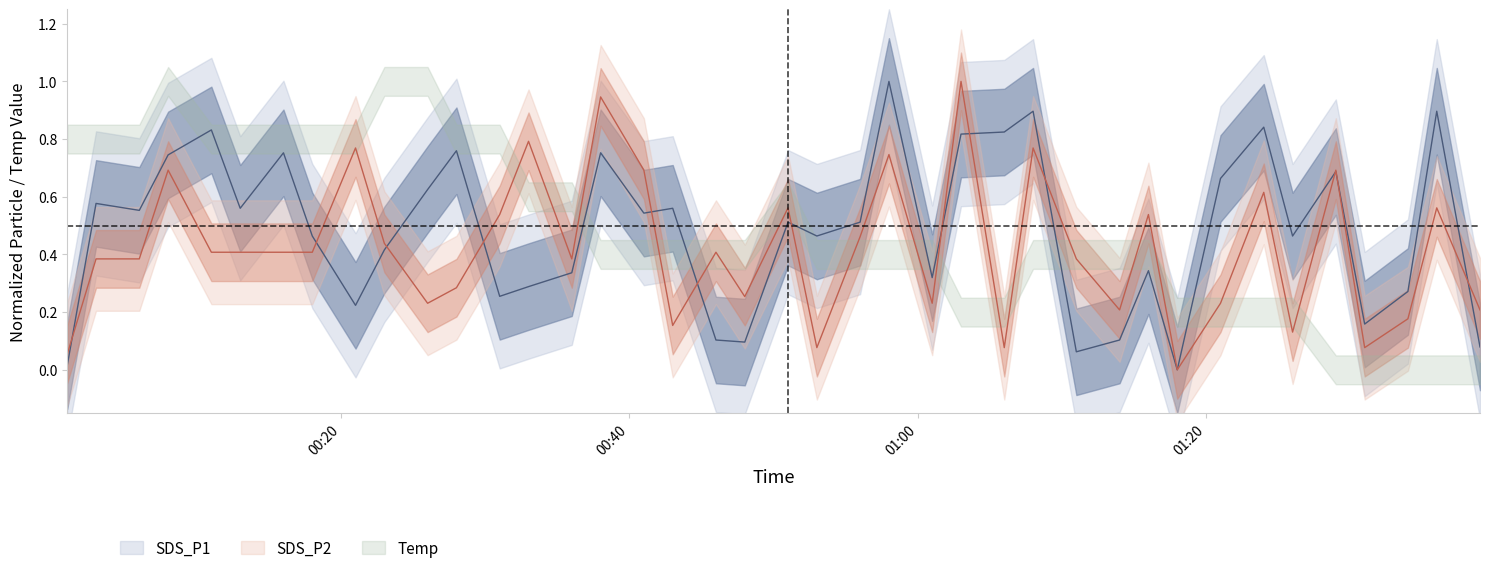

At how many categories does at least one series exceed 0?

39